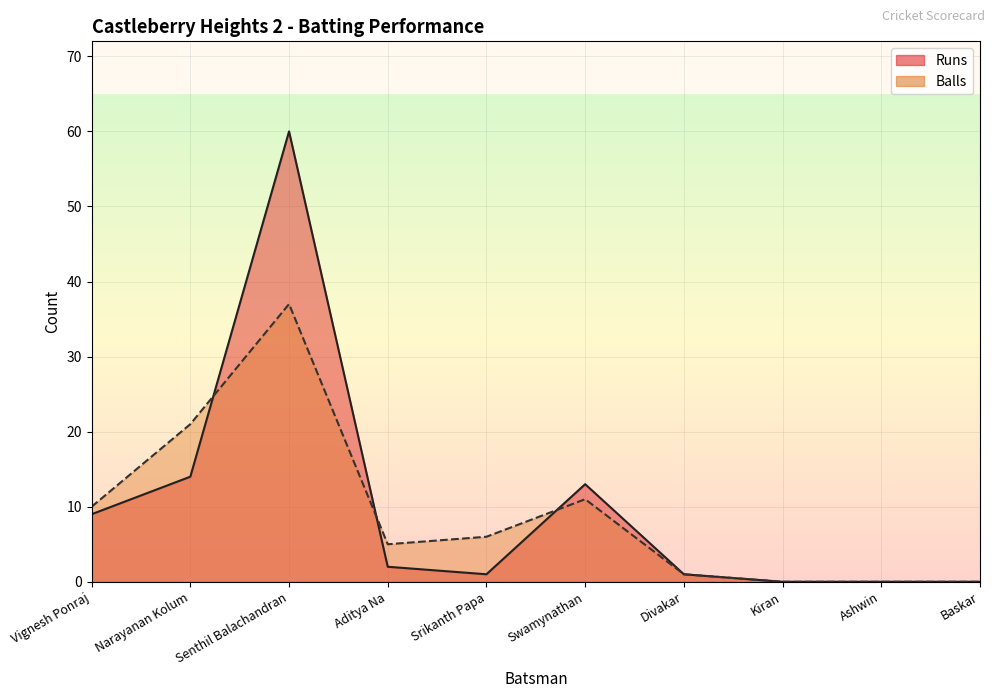

Where does the Runs series first go above 2?

Vignesh Ponraj